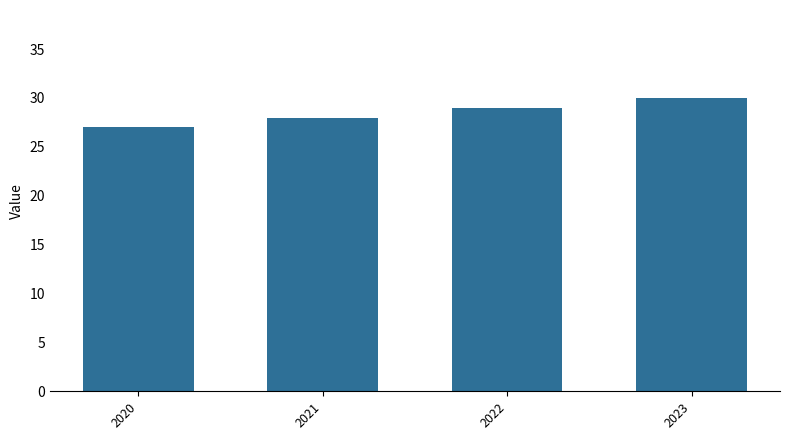

Which has a higher value, 2022 or 2021?

2022